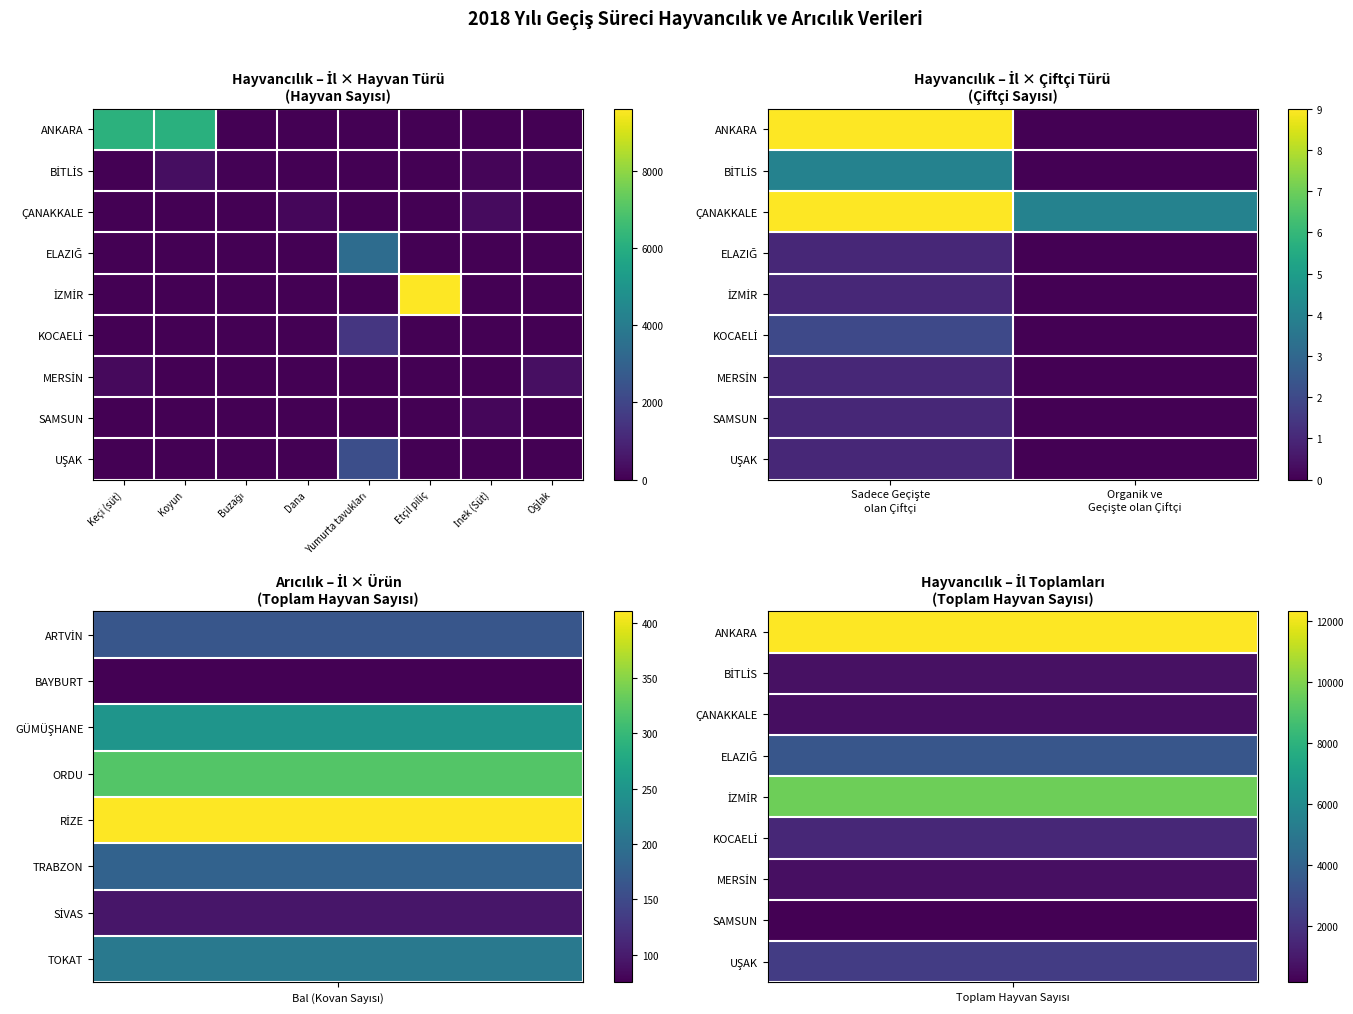

List the series in order of their peak value, highest first.

ANKARA, ÇANAKKALE, BİTLİS, KOCAELİ, ELAZIĞ, İZMİR, MERSİN, SAMSUN, UŞAK